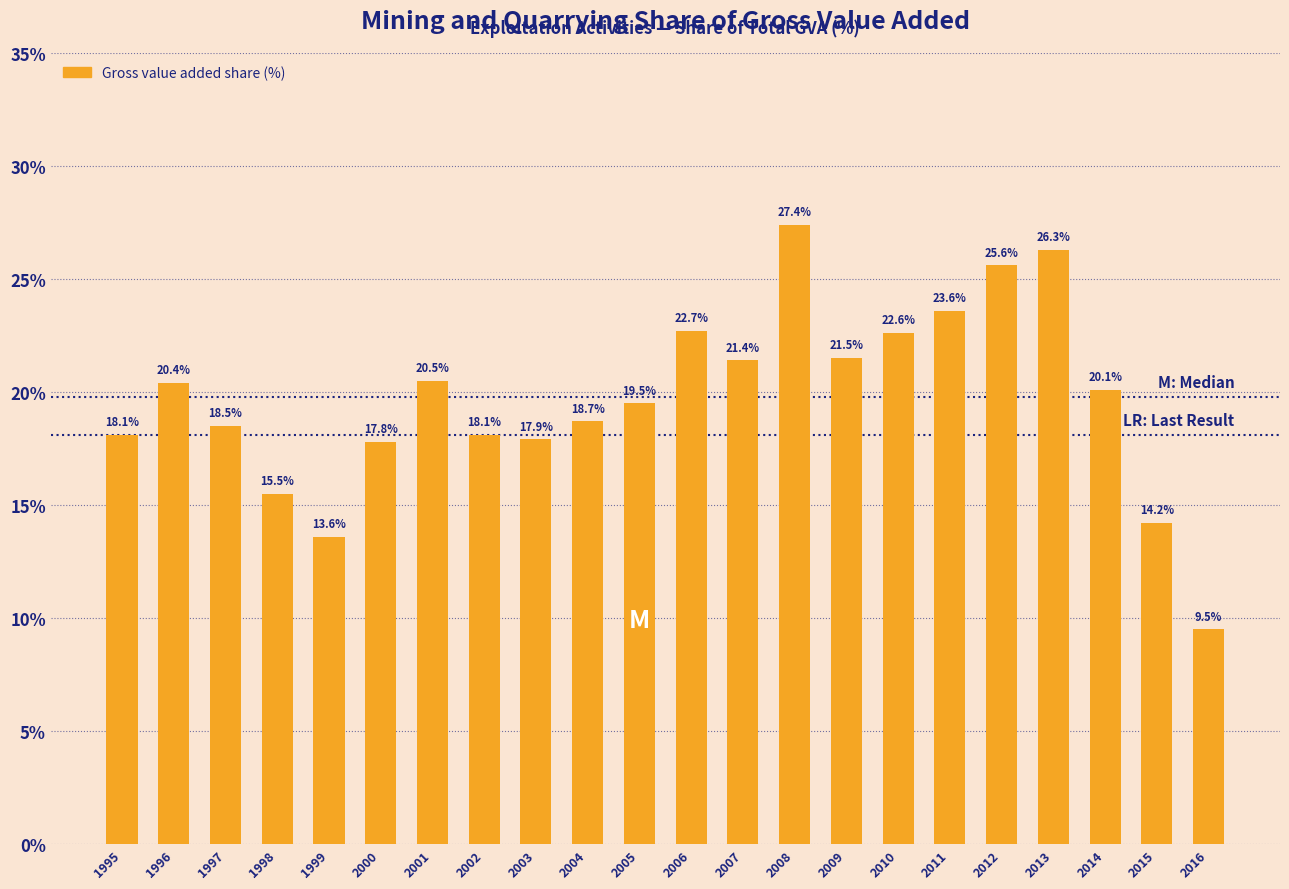

Reading left to right, what are all the values shown in this chart?

1995=18.1	1996=20.4	1997=18.5	1998=15.5	1999=13.6	2000=17.8	2001=20.5	2002=18.1	2003=17.9	2004=18.7	2005=19.5	2006=22.7	2007=21.4	2008=27.4	2009=21.5	2010=22.6	2011=23.6	2012=25.6	2013=26.3	2014=20.1	2015=14.2	2016=9.5